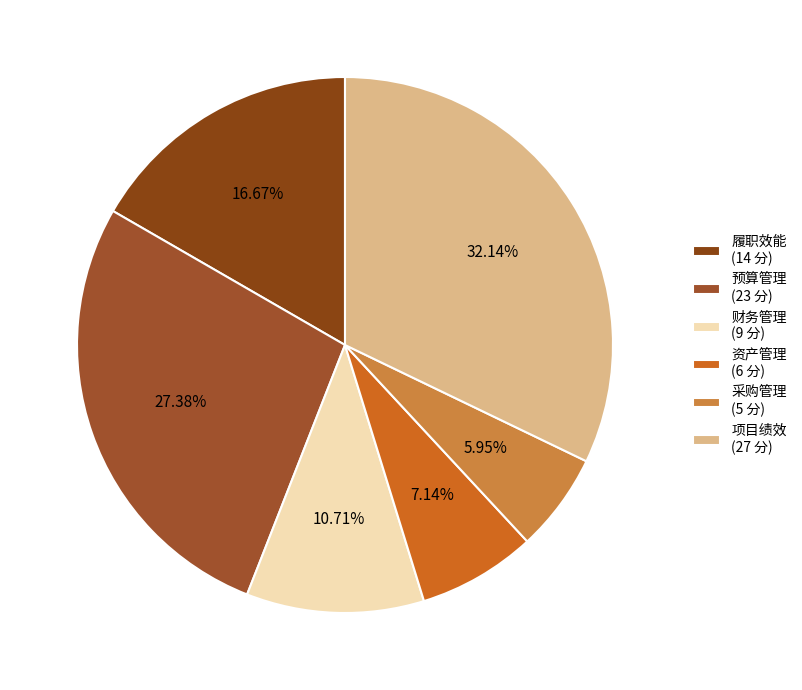

Rank the categories by value from highest to lowest.

项目绩效 (27 分), 预算管理 (23 分), 履职效能 (14 分), 财务管理 (9 分), 资产管理 (6 分), 采购管理 (5 分)